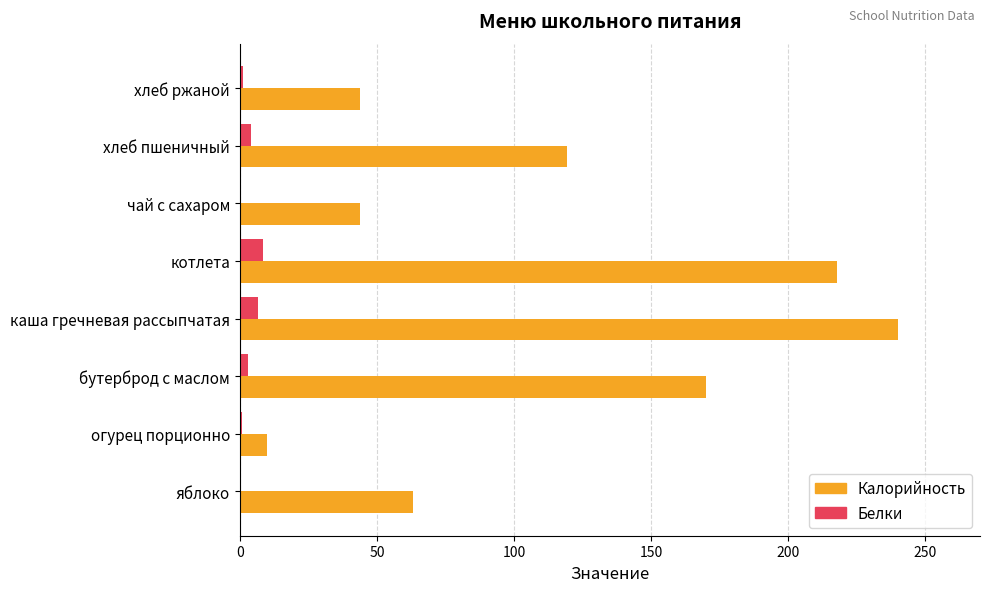

Which category has the highest value across all series?

каша гречневая рассыпчатая